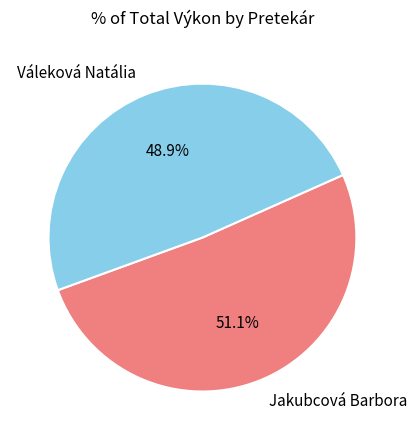

How many segments does this pie chart have?

2